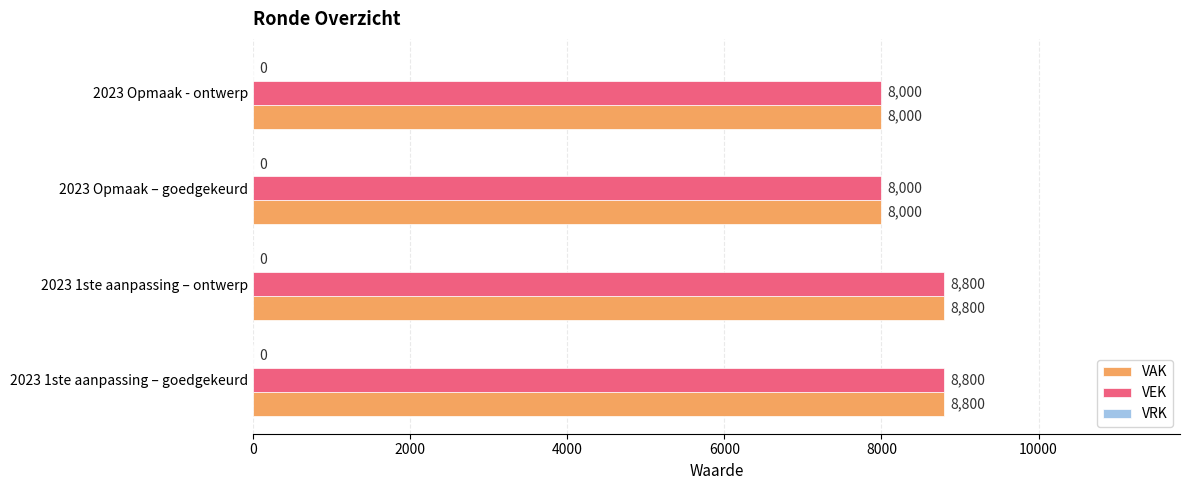

What is the smallest value displayed?

8000